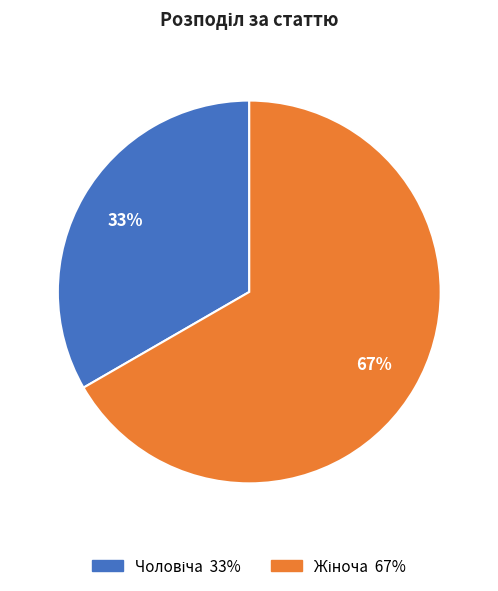

To the nearest percent, what is the average slice percentage?

50%